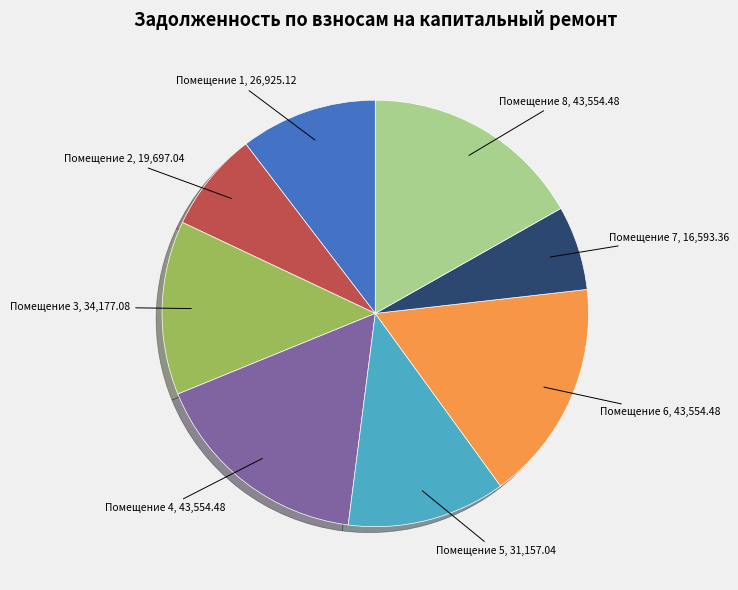

How many segments does this pie chart have?

8